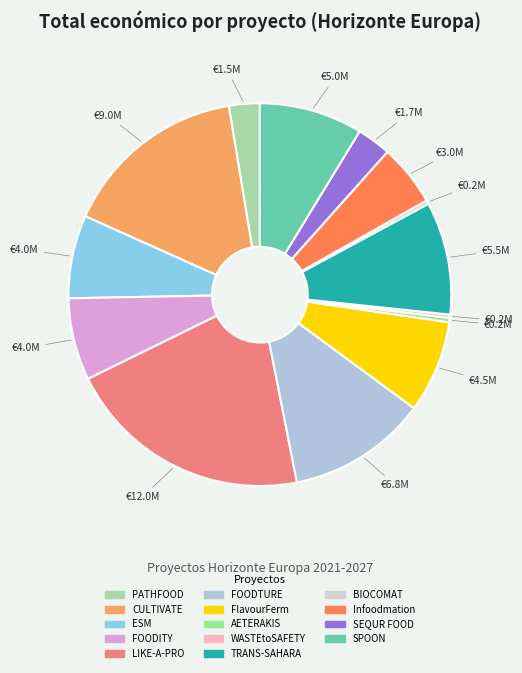

Count the number of slices in the pie.

14